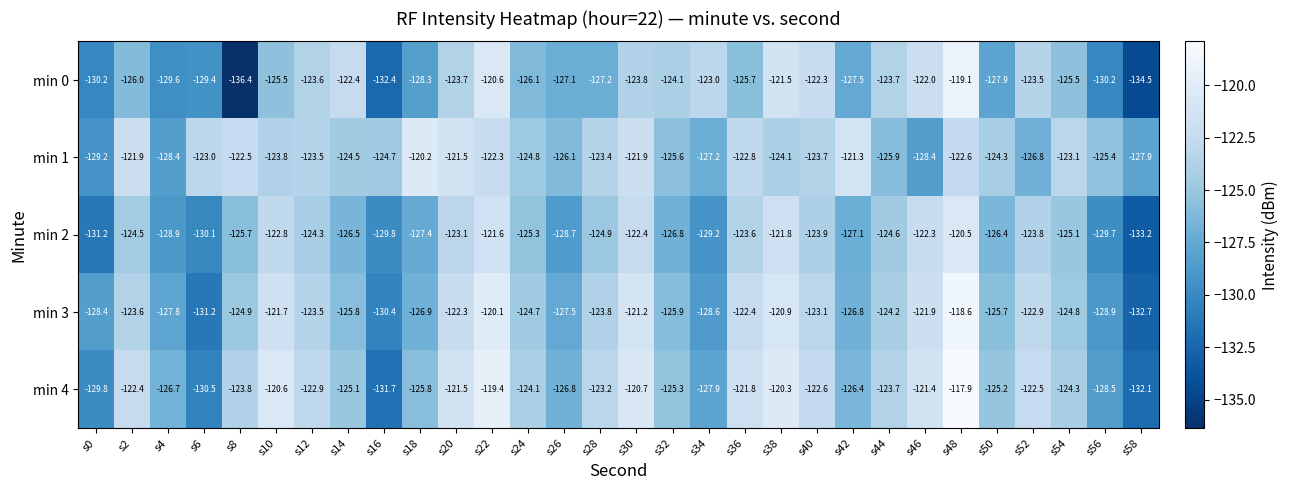

Which label corresponds to the smallest value in the chart?

s8